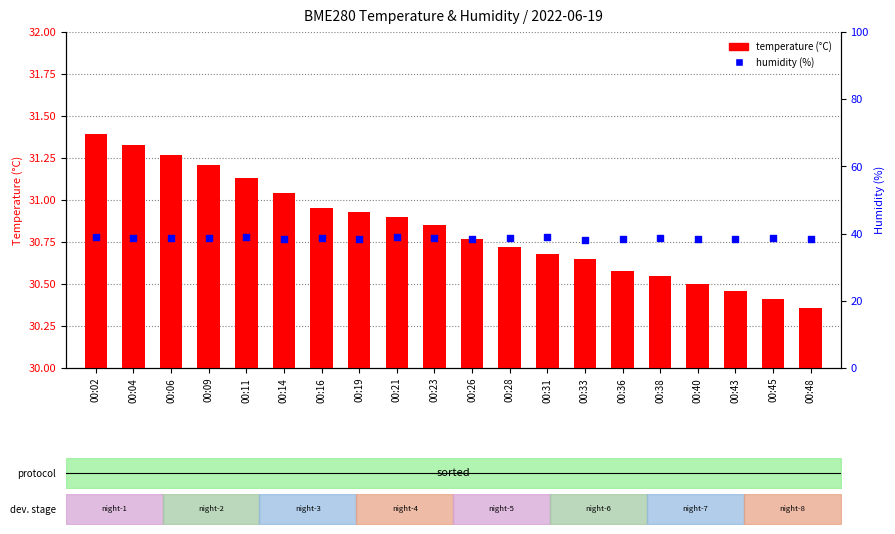

Is the value of temperature at 00:31 greater than the value of humidity at 00:45?

No